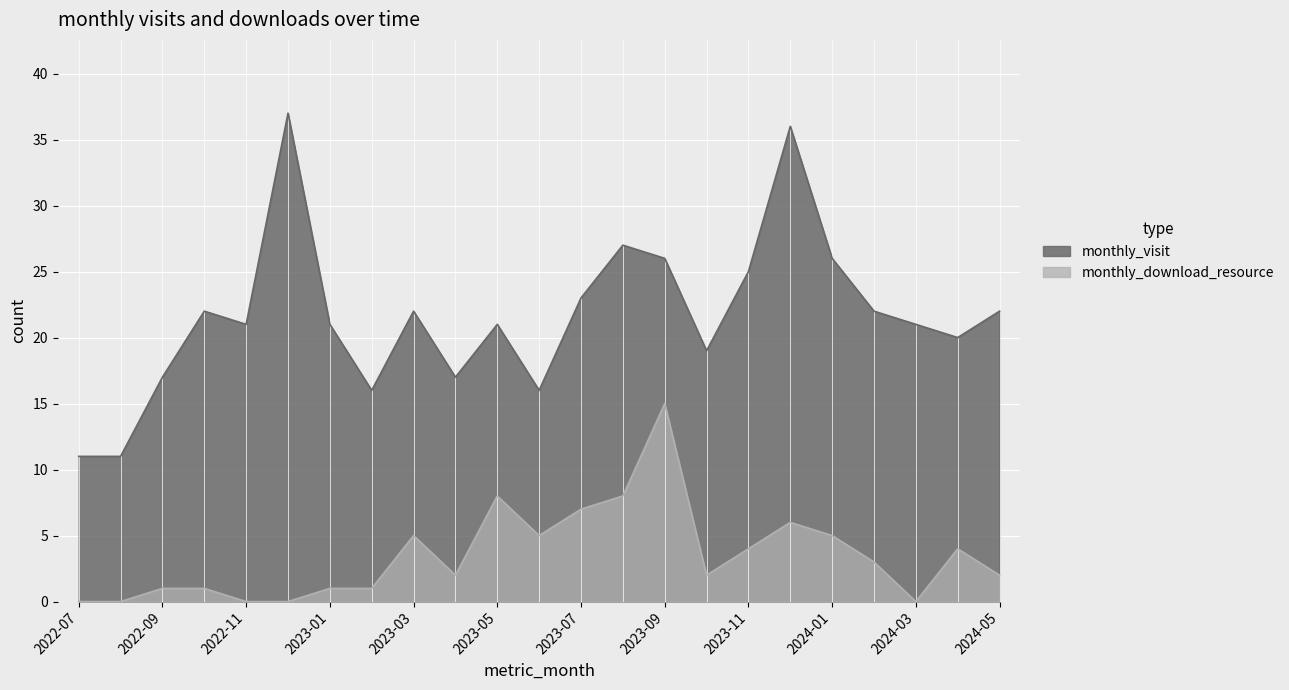

At which category does the chart reach its peak across all series?

2022-12